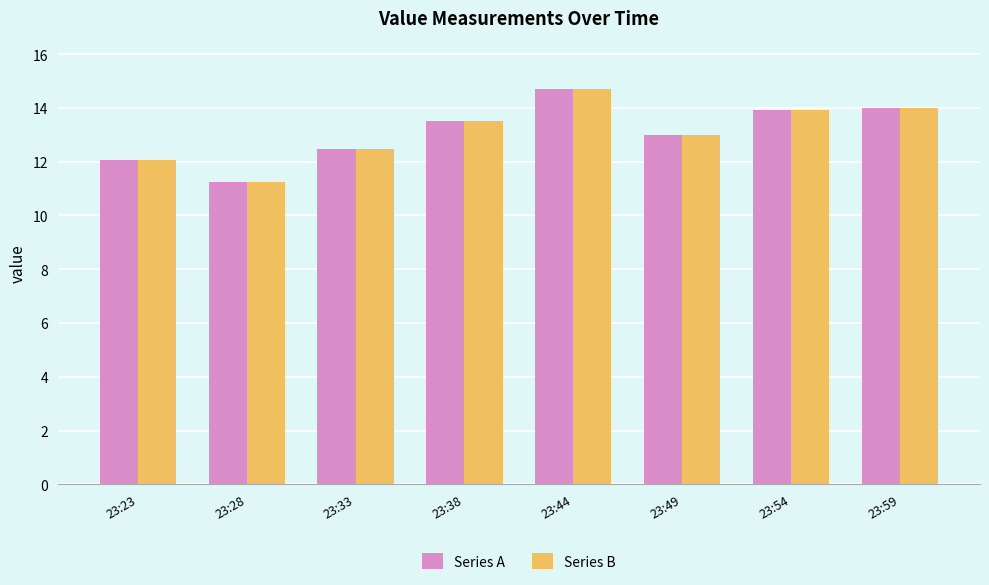

What is the sum of all Series B values?

104.9